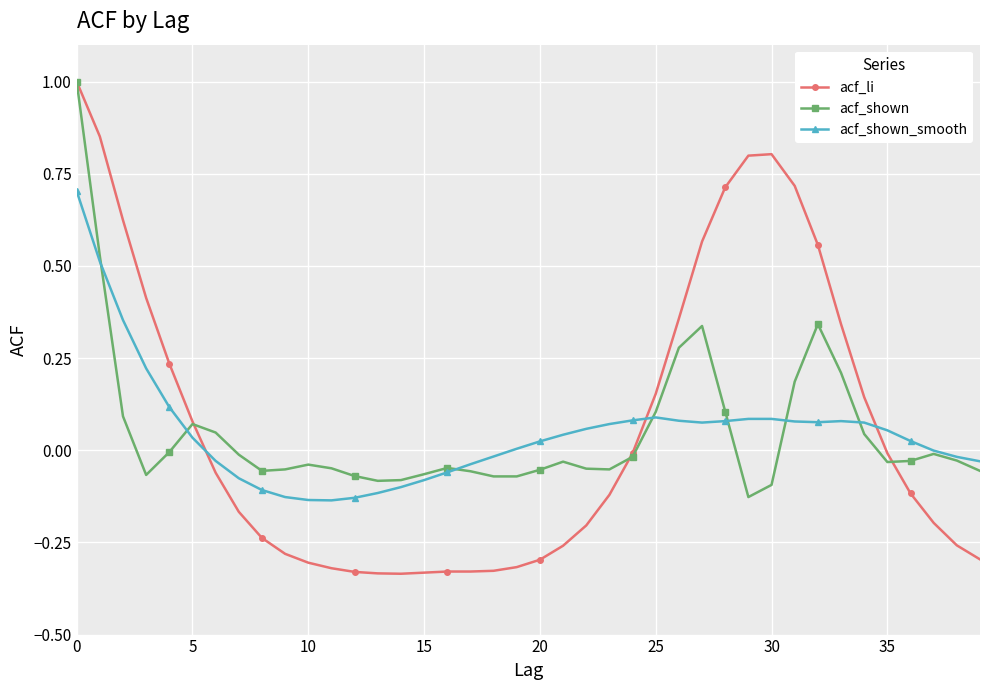

Which series has the widest spread of values?

acf_li